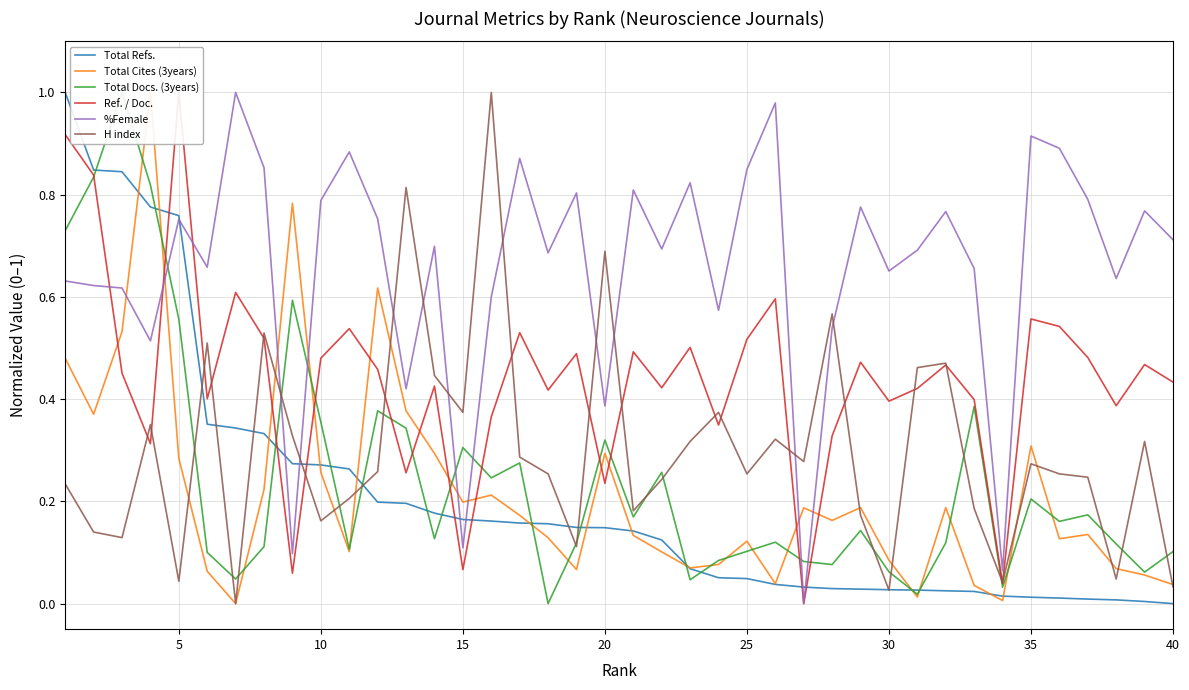

After their last crossing, which series has the higher values: Total Docs. (3years) or Total Refs.?

Total Docs. (3years)